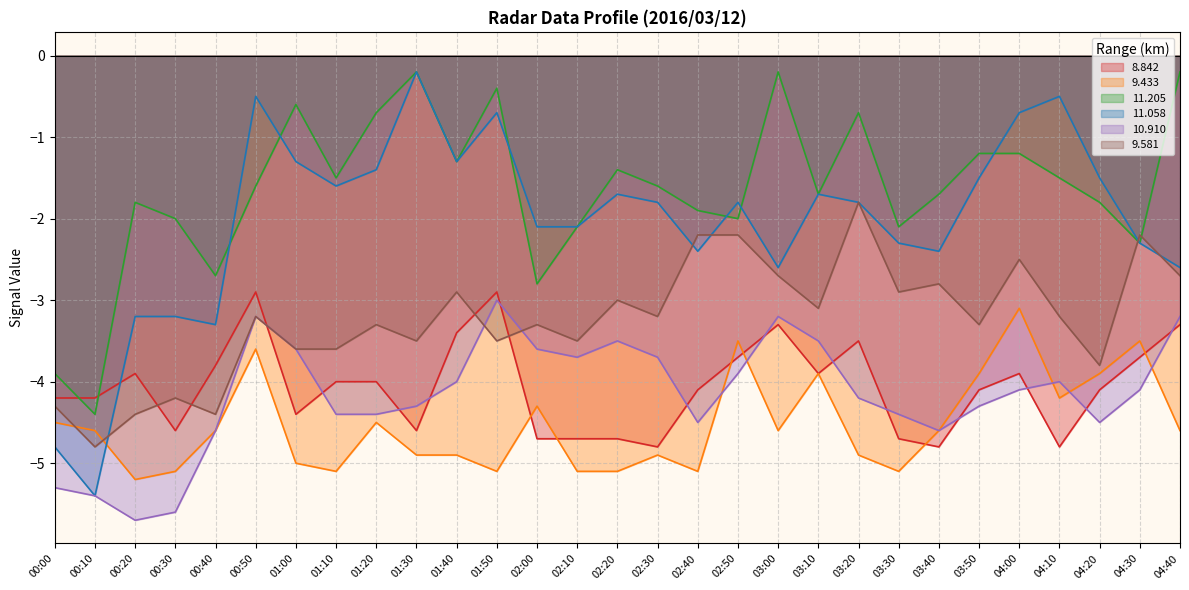

How many data points in 11.058 are less than -1?

24